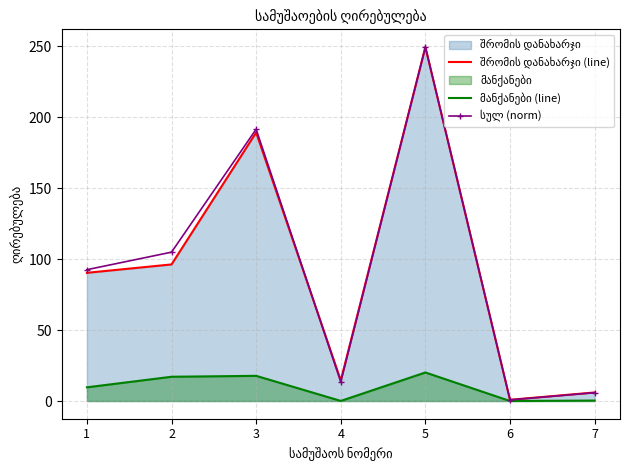

What is the difference between the შრომის დანახარჯი (line) values at 6 and 4?

13.6